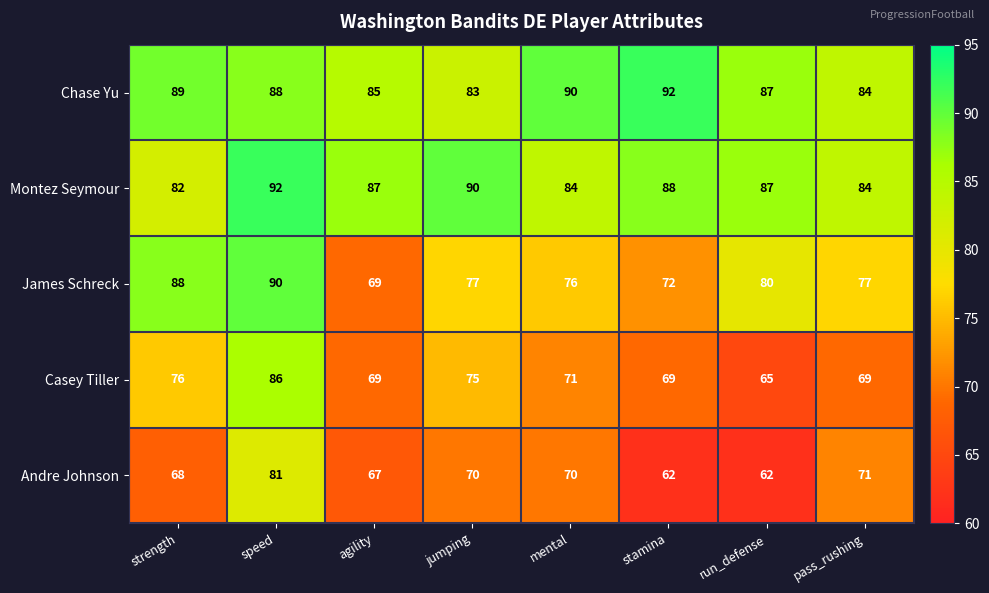

The value of Chase Yu at mental is 90. True or false?

True